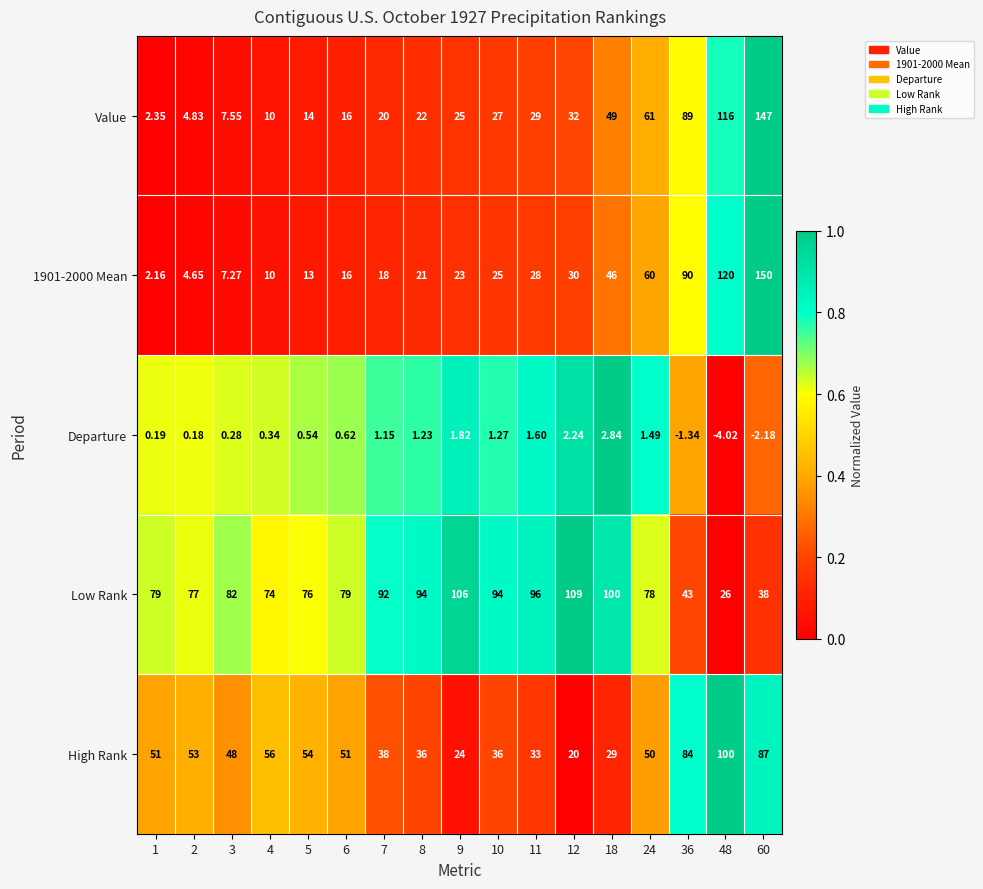

Which series changed the most between 2 and 5?

Value